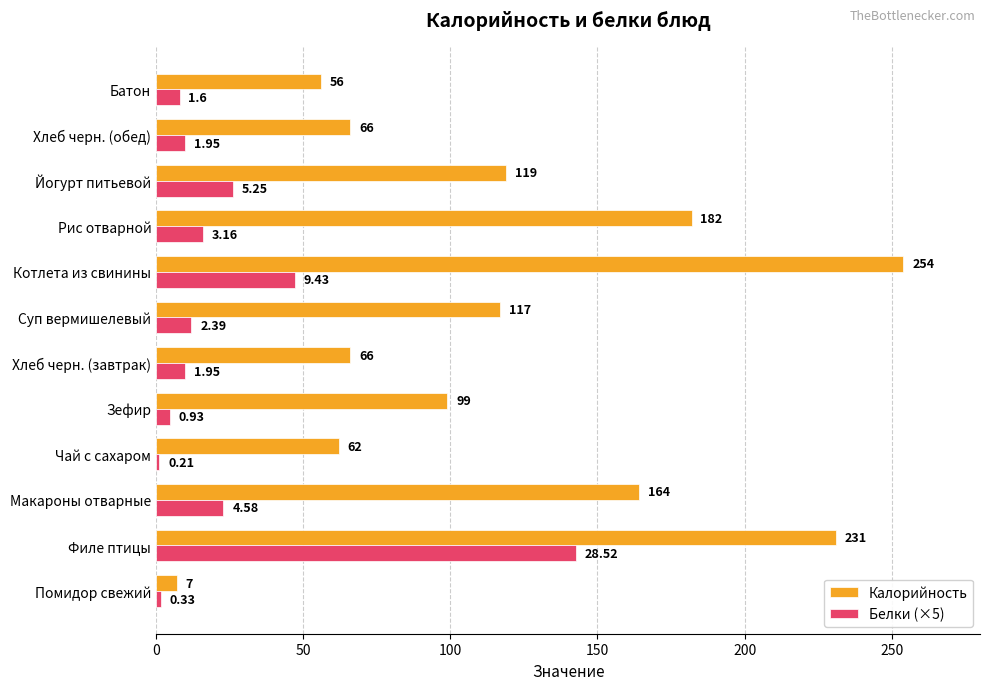

At which category is the sum across all series the highest?

Филе птицы